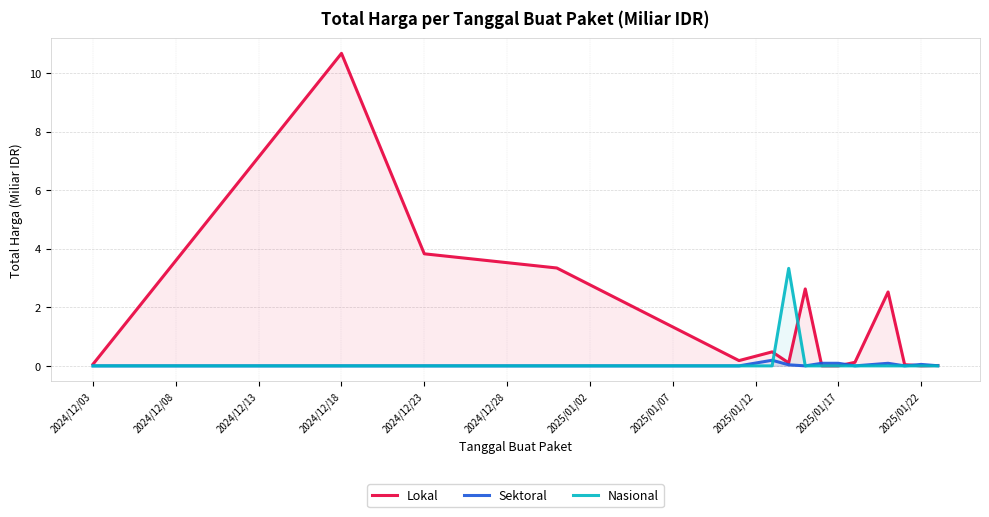

Reading left to right, what are all the values shown in this chart?

Lokal: 0.1	10.7	3.8	3.3	0.2	0.5	0.1	2.6	0.0	0.0	0.1	2.5	0.0	0.0	0.0
Sektoral: 0.0	0.0	0.0	0.0	0.0	0.2	0.0	0.0	0.1	0.1	0.0	0.1	0.0	0.0	0.0
Nasional: 0.0	0.0	0.0	0.0	0.0	0.0	3.3	0.0	0.0	0.0	0.0	0.0	0.0	0.0	0.0